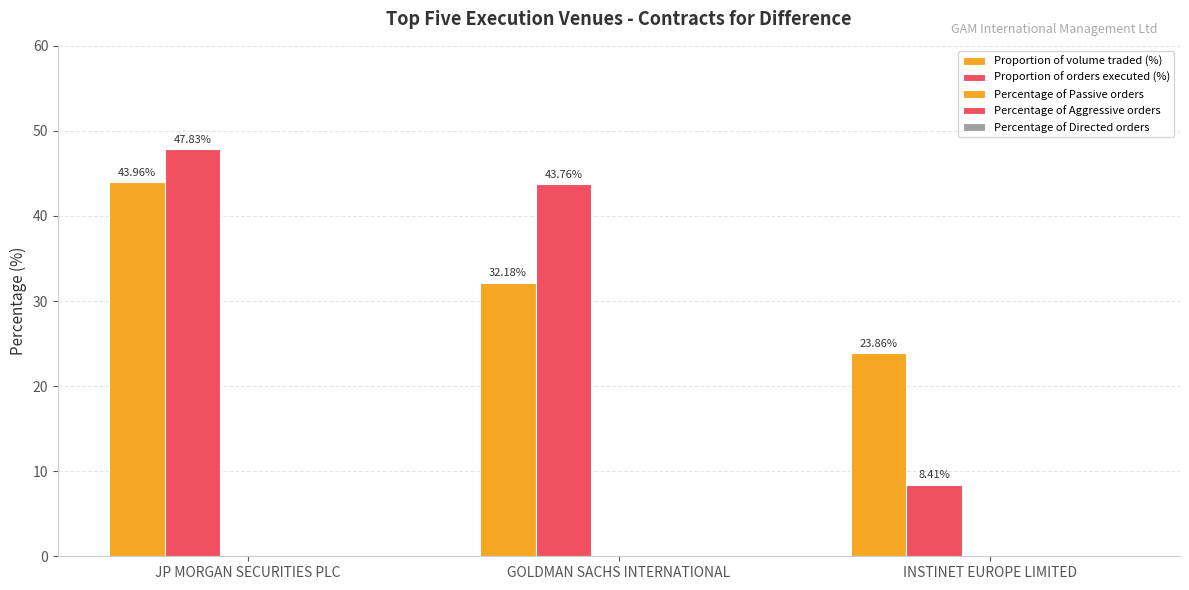

What is the maximum value shown in the chart?

47.8